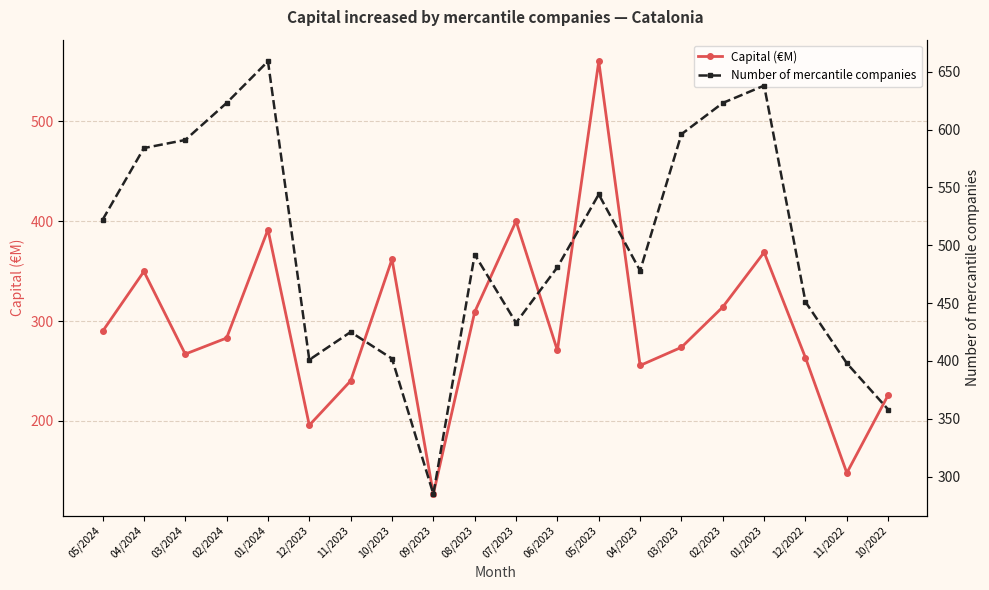

What is the difference between the Capital (€M) values at 07/2023 and 04/2024?

50.4